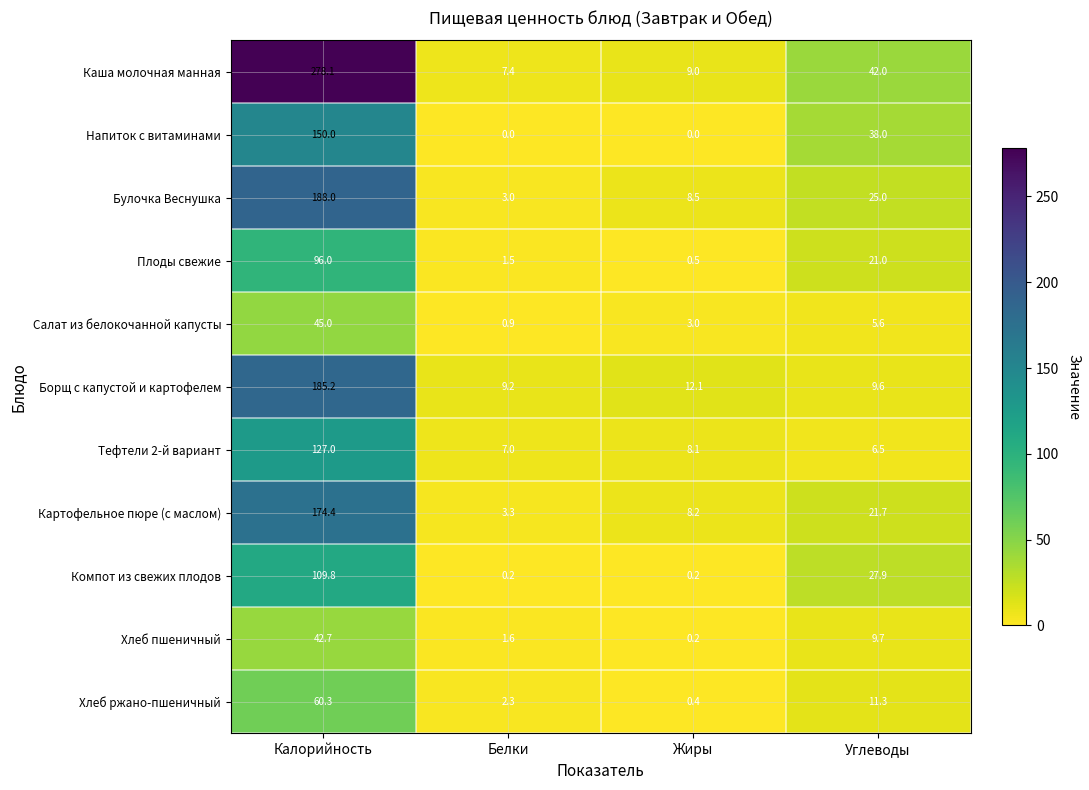

What is the difference between the Компот из свежих плодов values at Калорийность and Углеводы?

81.9